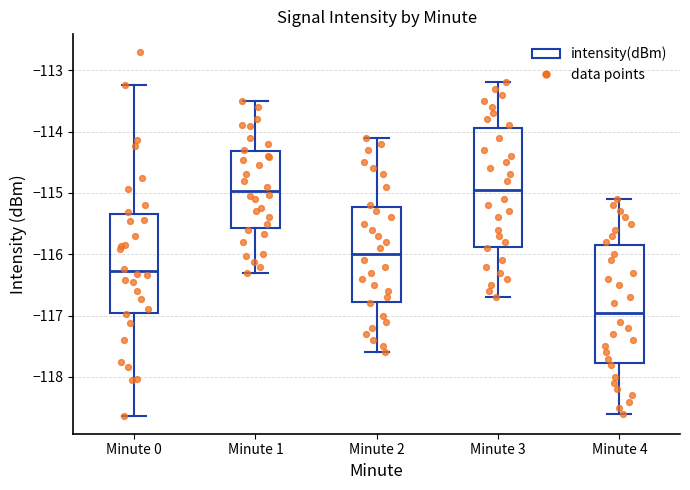

Where does the upper whisker of the box for Minute 2 end on the y-axis? The values are not printed on the chart, so give them approximately, as read against the axis.

-114.1